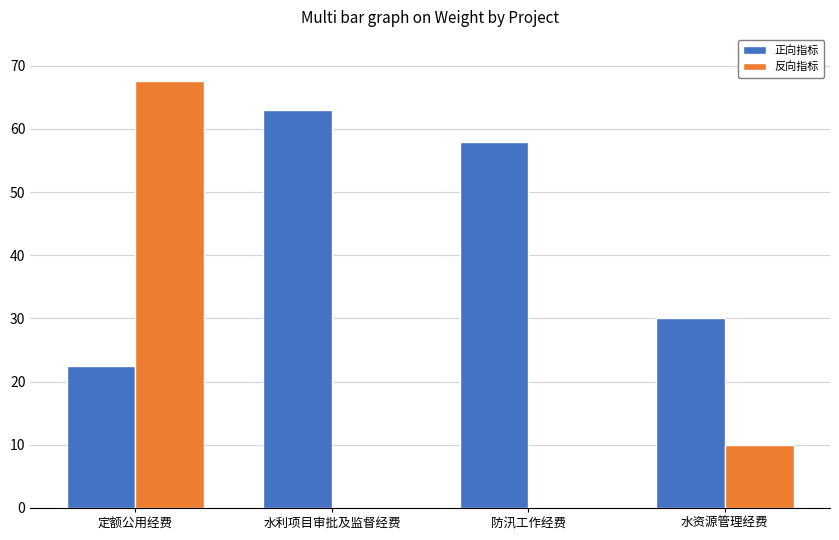

How many groups of bars are there?

4